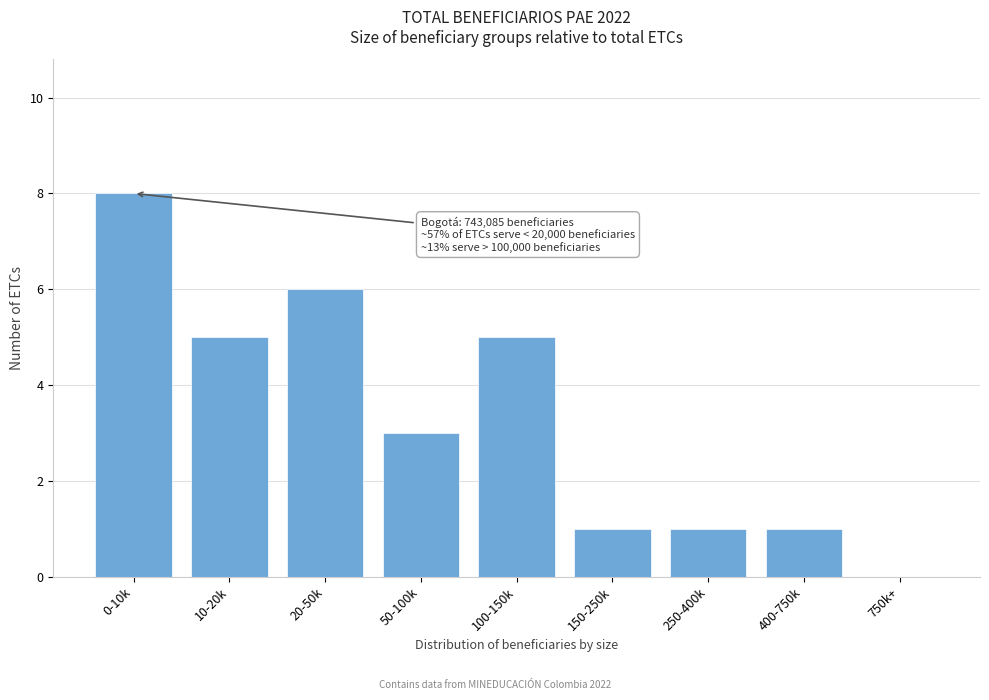

Reading right to left, what are all the values shown in this chart?

750k+=0	400-750k=1	250-400k=1	150-250k=1	100-150k=5	50-100k=3	20-50k=6	10-20k=5	0-10k=8